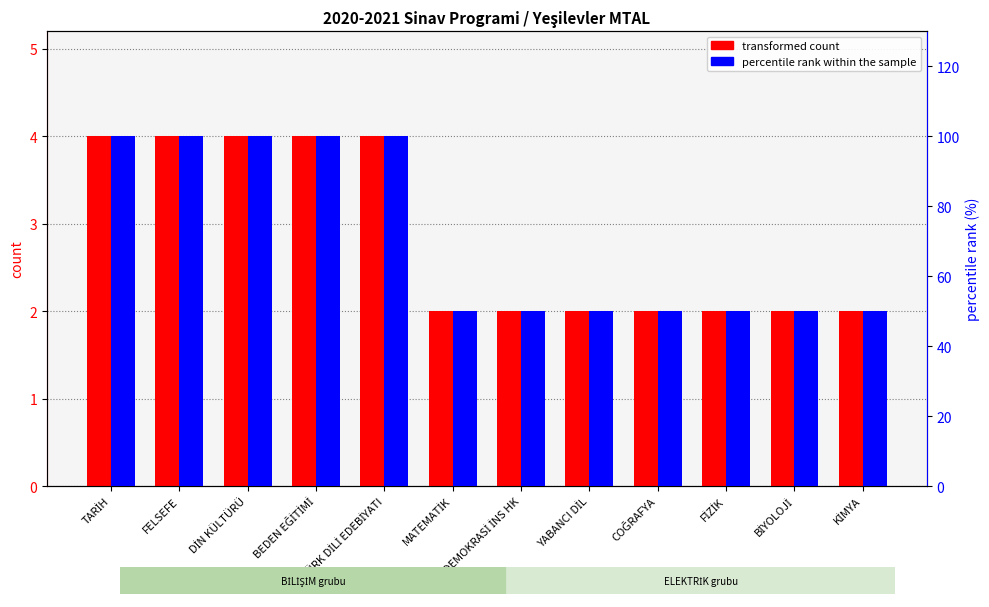

Reading right to left, what are all the values shown in this chart?

transformed count: KİMYA=2	BİYOLOJİ=2	FİZİK=2	COĞRAFYA=2	YABANCI DİL=2	DEMOKRASİ İNS HK=2	MATEMATİK=2	TÜRK DİLİ EDEBİYATI=4	BEDEN EĞİTİMİ=4	DİN KÜLTÜRÜ=4	FELSEFE=4	TARİH=4
percentile rank within the sample: KİMYA=50	BİYOLOJİ=50	FİZİK=50	COĞRAFYA=50	YABANCI DİL=50	DEMOKRASİ İNS HK=50	MATEMATİK=50	TÜRK DİLİ EDEBİYATI=100	BEDEN EĞİTİMİ=100	DİN KÜLTÜRÜ=100	FELSEFE=100	TARİH=100